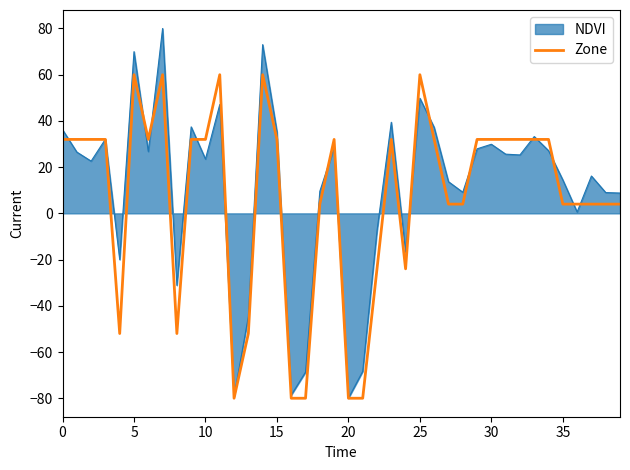

What is the minimum value shown in the chart?

-80.0